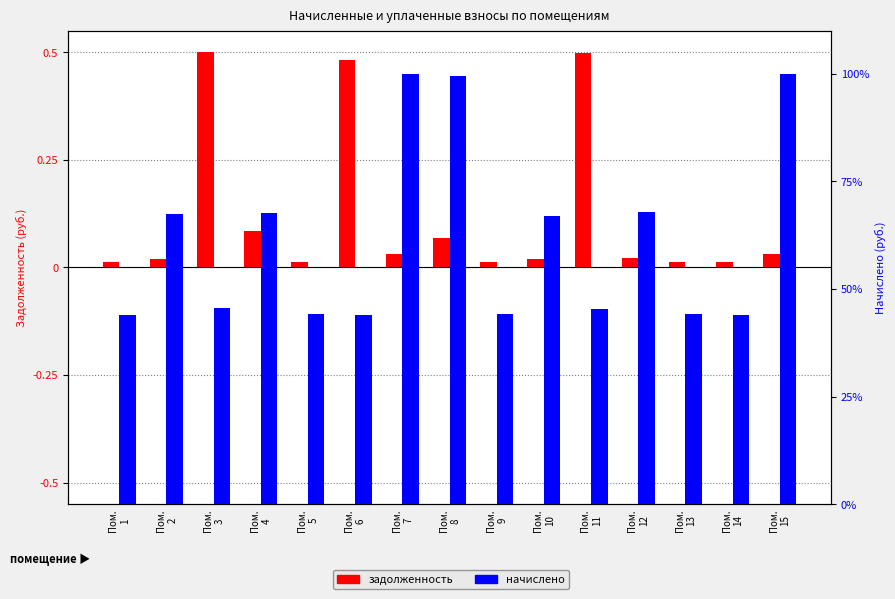

Is it true that начислено equals 100.0 at Пом.
15?

True